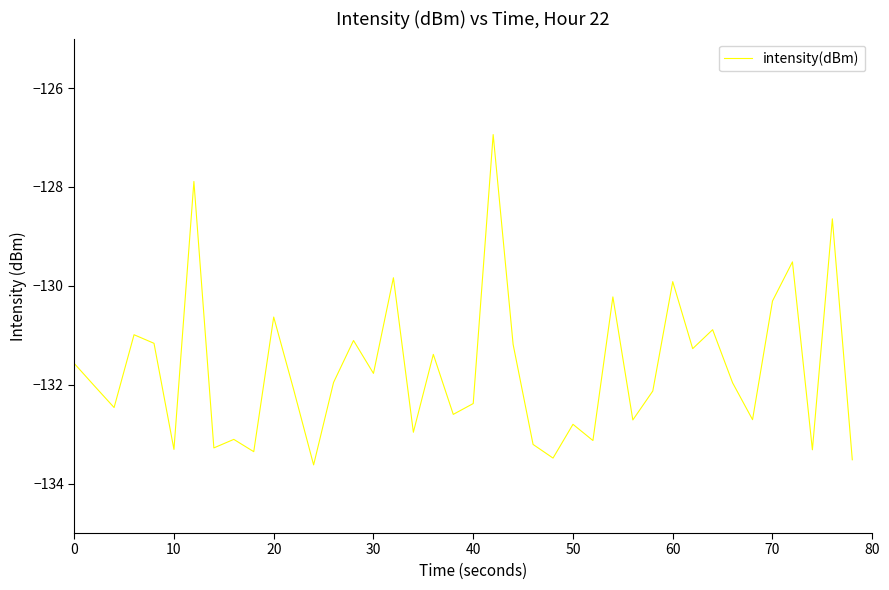

What is the difference between the maximum and minimum values?

6.7